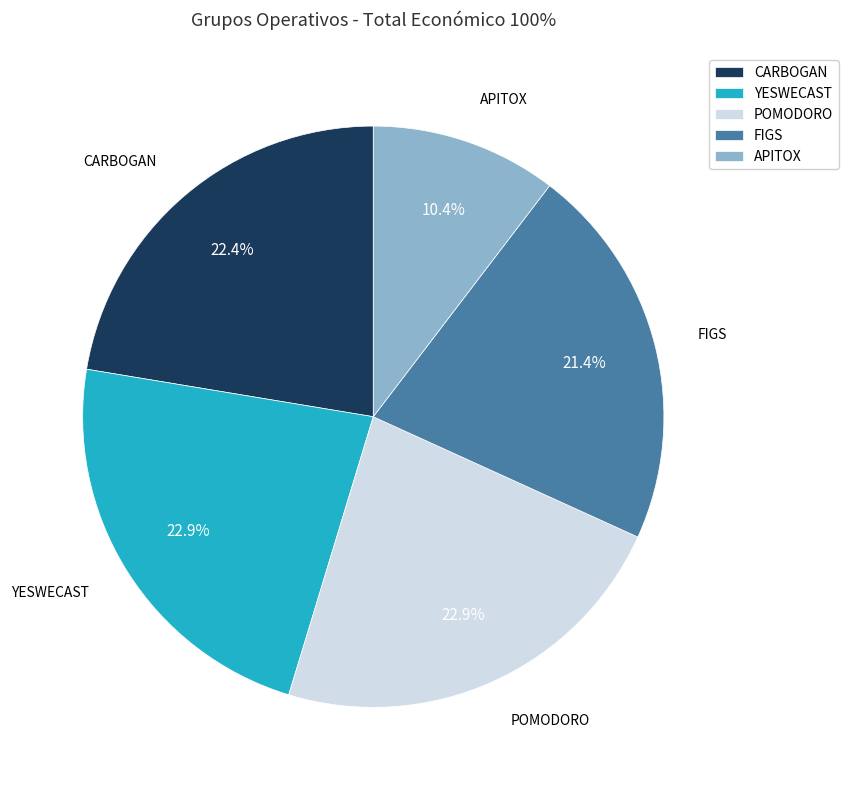

The CARBOGAN slice represents 22% of the pie. True or false?

True